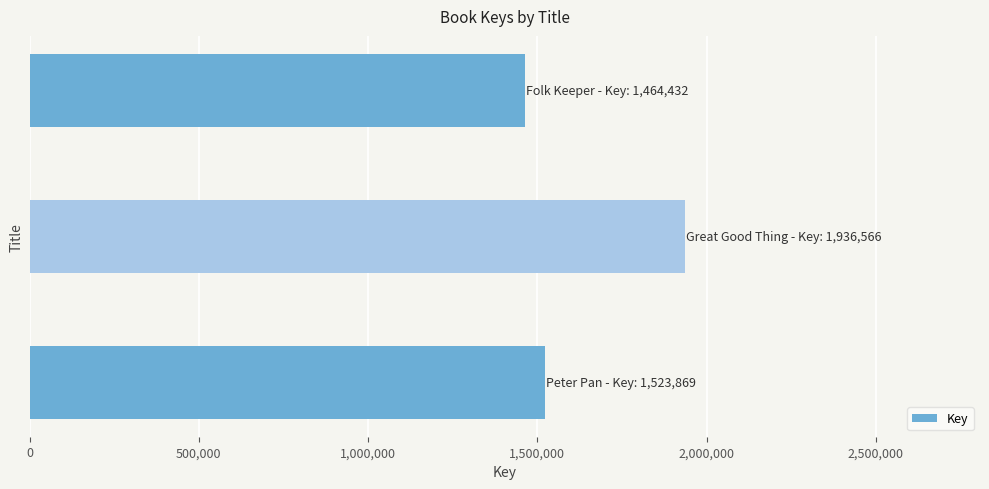

What is the average value?

1641622